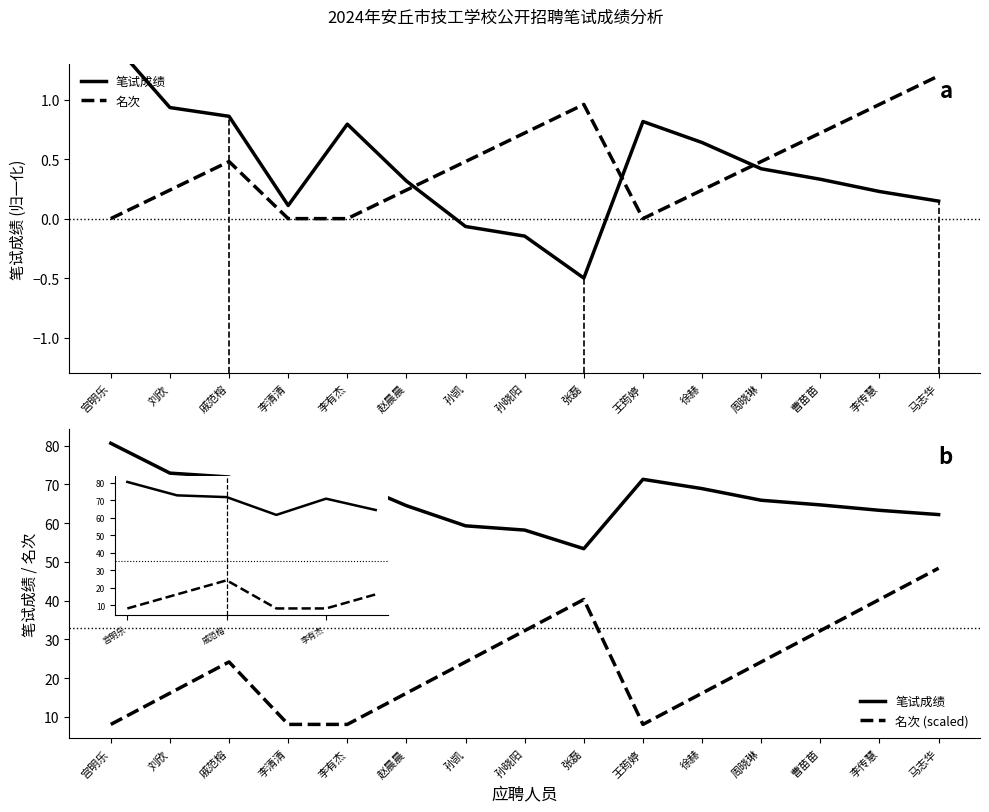

What are all the series names shown in the legend?

笔试成绩, 名次, 名次 (scaled)